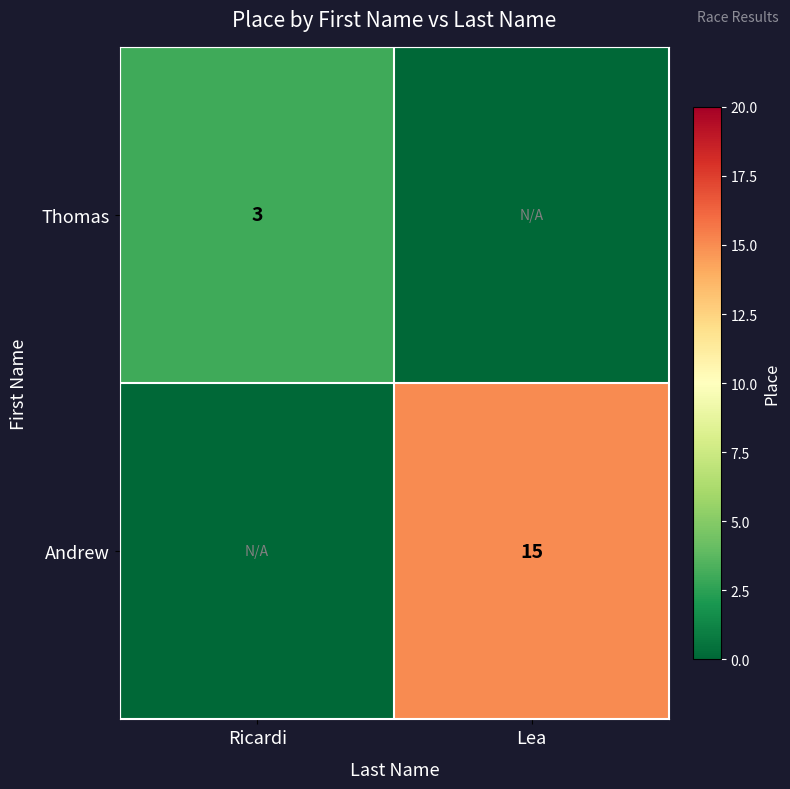

The value of Thomas at Ricardi is 3. True or false?

True